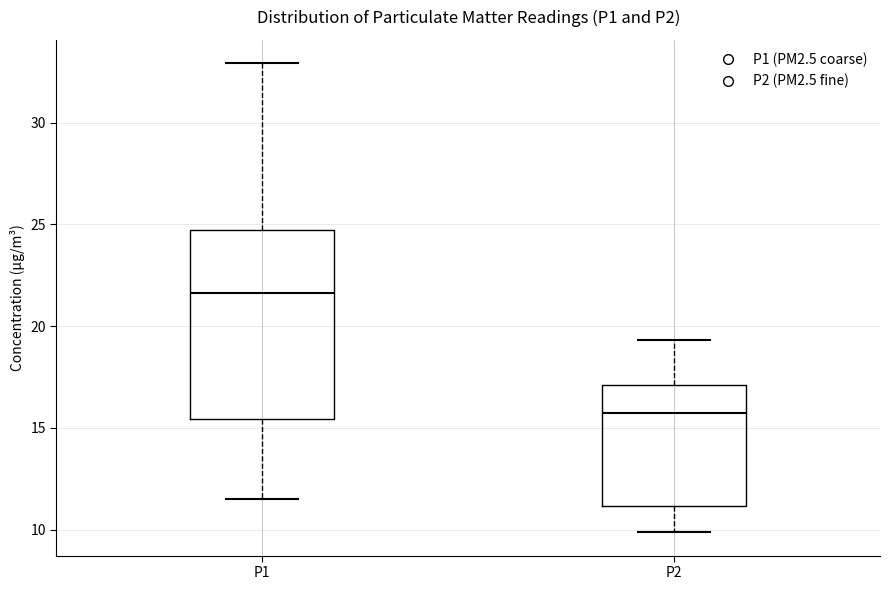

Reading left to right, read every box against the y-axis: the position of its median line, the range the box covers, and the ends of its whiskers. The values are not printed on the chart, so give them approximately, as read against the axis.

P1: median 21.5, box 15.5 to 24.5, whiskers 11.5 to 33.0
P2: median 15.5, box 11.0 to 17.0, whiskers 10.0 to 19.5